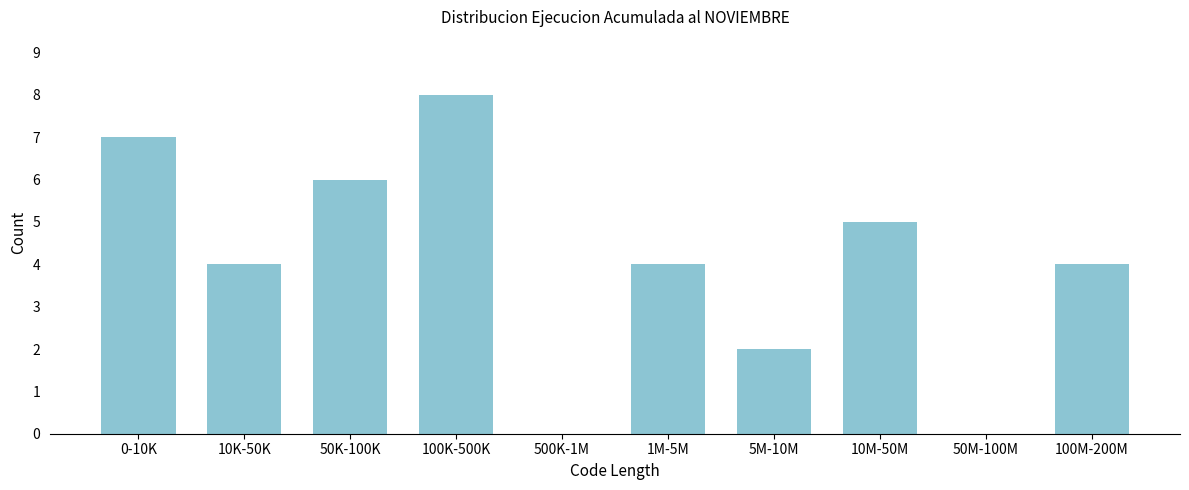

Reading left to right, list all the values displayed in this chart.

0-10K=7	10K-50K=4	50K-100K=6	100K-500K=8	500K-1M=0	1M-5M=4	5M-10M=2	10M-50M=5	50M-100M=0	100M-200M=4